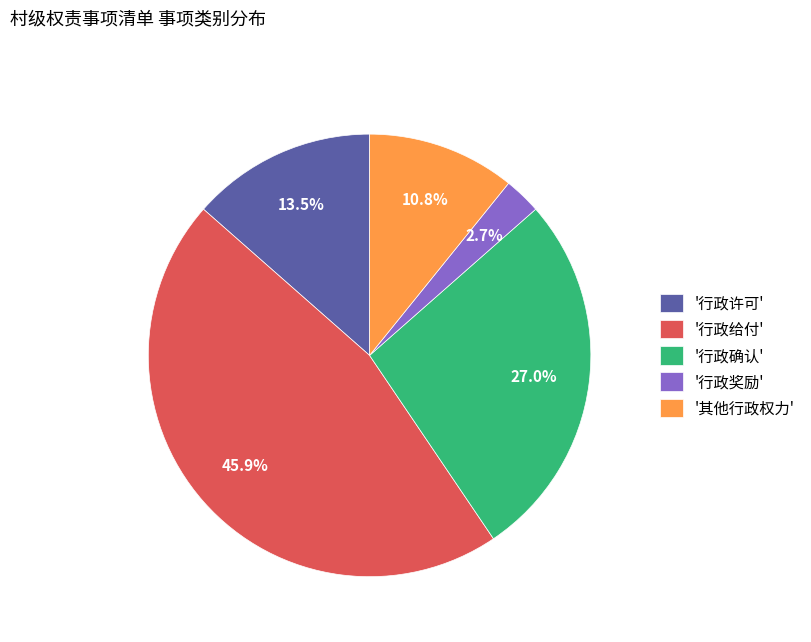

Does '行政许可' account for over 50% of the chart?

No